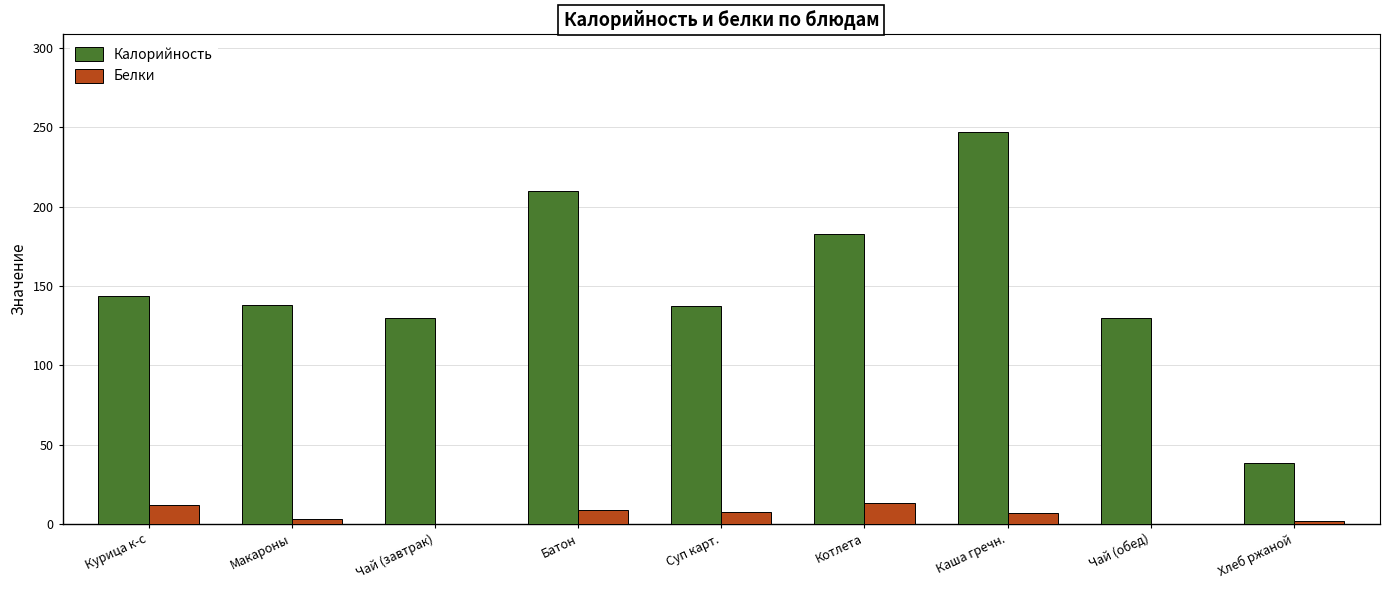

Is the value of Калорийность at Батон greater than the value of Белки at Котлета?

Yes